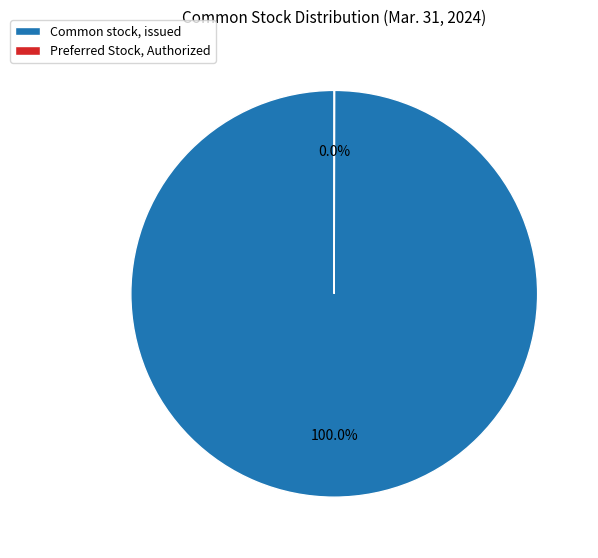

Is Common stock, issued the majority of the pie?

Yes